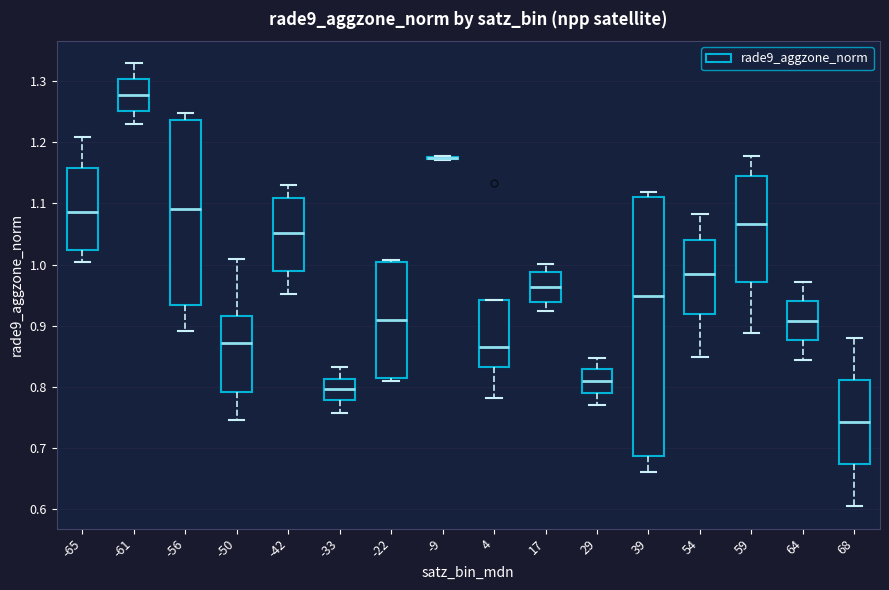

Where is the lower edge of the box at x = 17 on the y-axis? The values are not printed on the chart, so give them approximately, as read against the axis.

0.94